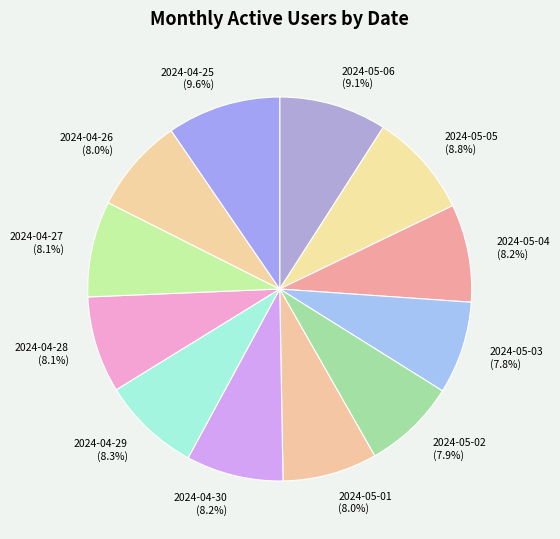

What is the largest slice in the pie chart?

2024-04-25